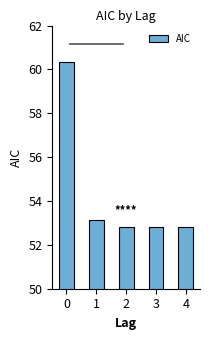

Is it true that the value at 2 is 87.0?

False